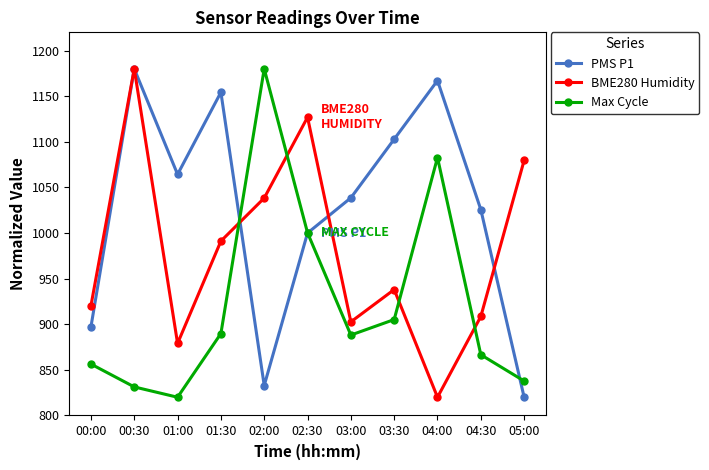

How many data points in Max Cycle are above 888?

6